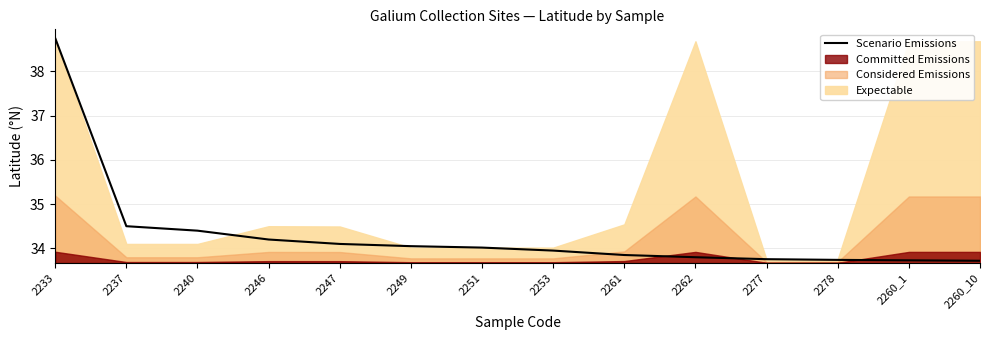

Rank the categories by value from lowest to highest.

2260_10, 2260_1, 2278, 2277, 2262, 2261, 2253, 2251, 2249, 2247, 2246, 2240, 2237, 2233